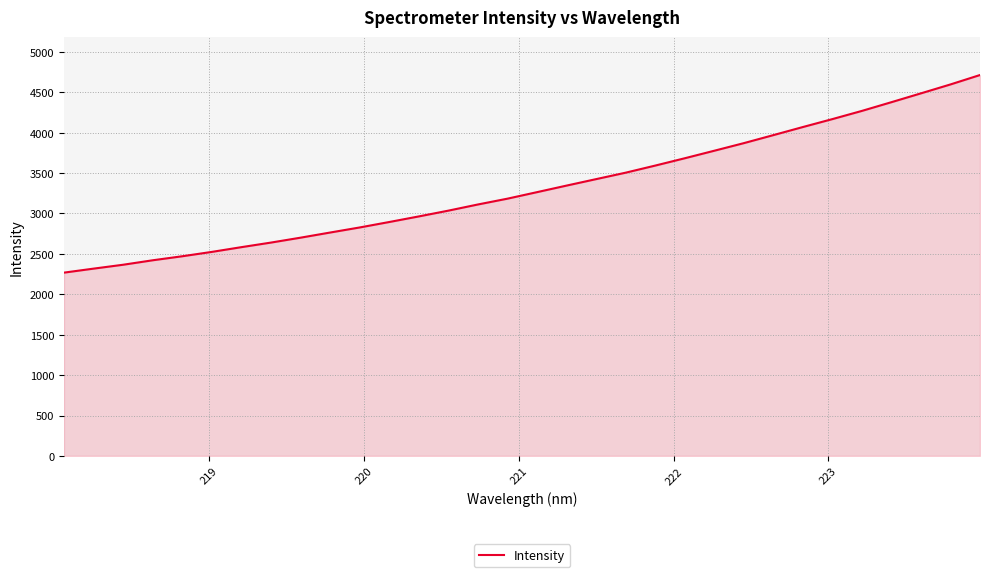

What is the minimum value shown in the chart?

2267.9